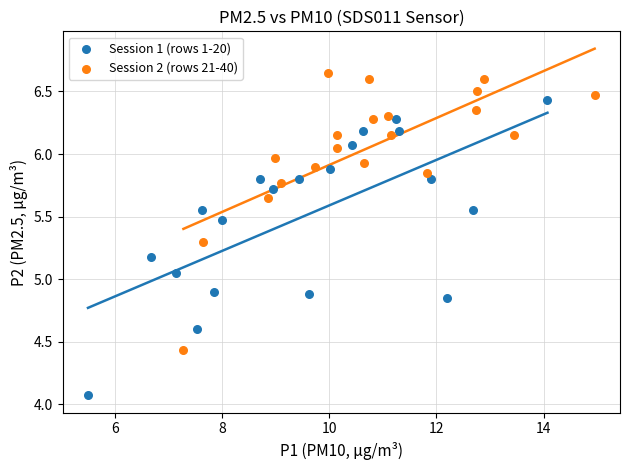

Which series has the widest spread of Y values?

Session 1 (rows 1-20)